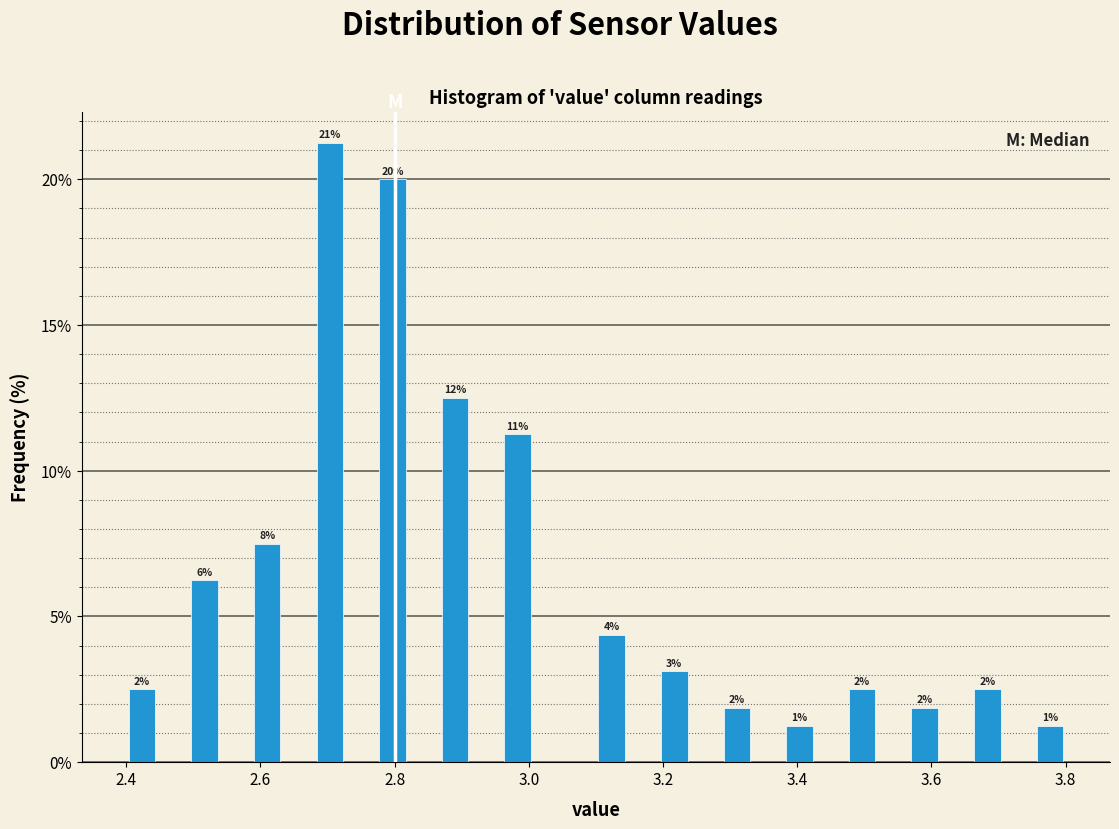

Read against the x-axis, roughly where is the centre of the tallest bar?

2.70